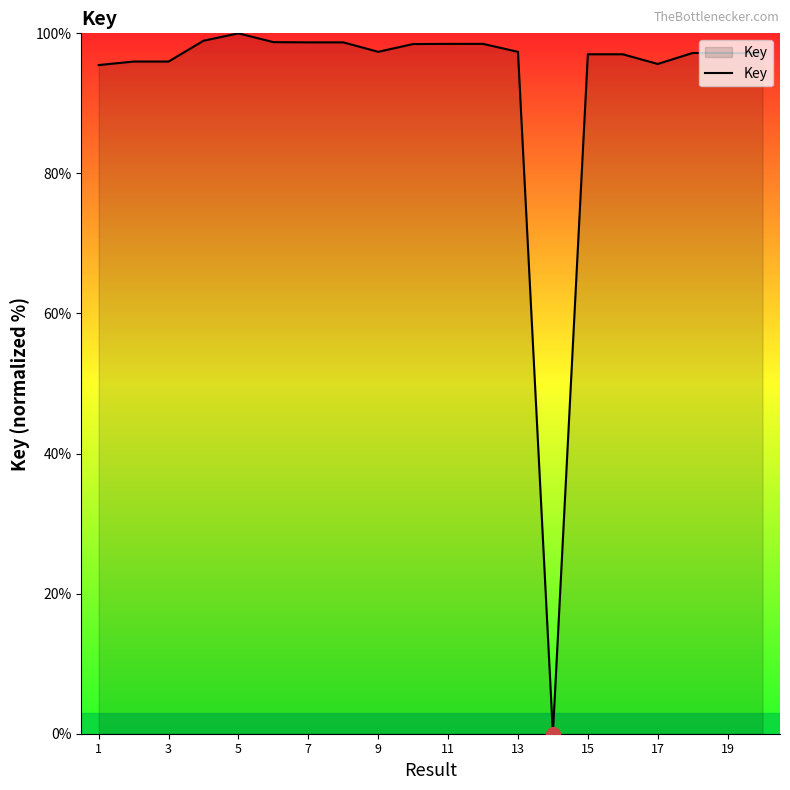

What is the difference between the maximum and minimum values?

100.0